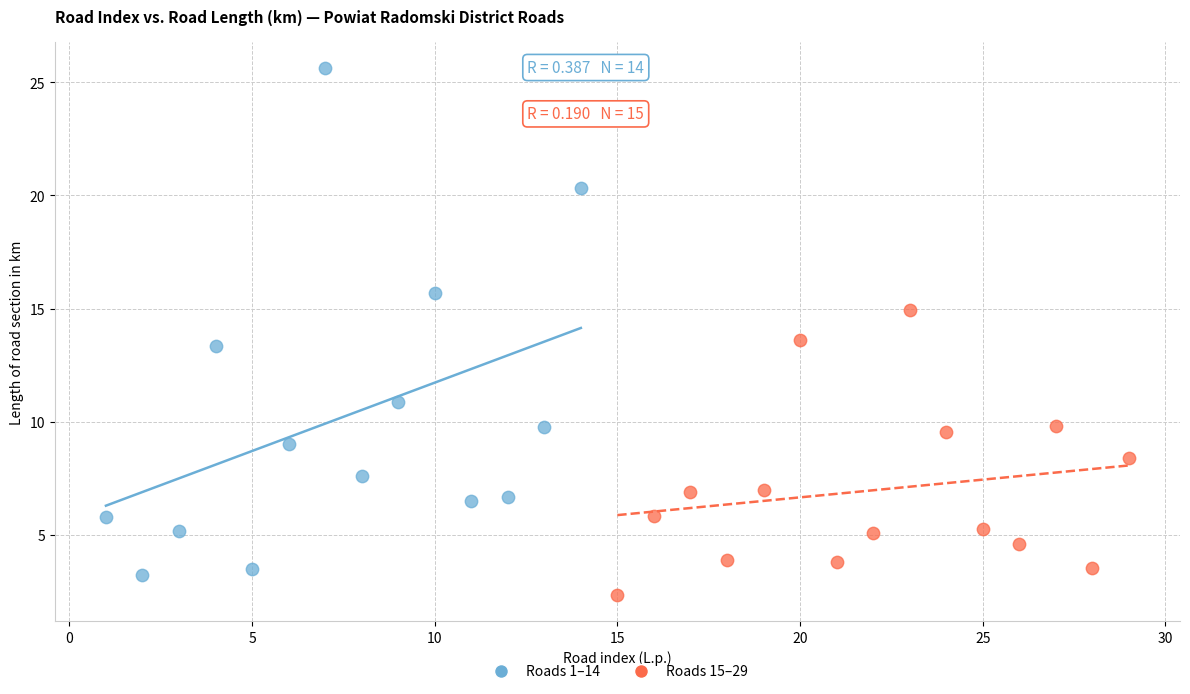

Which series contains the lowest Y value?

Roads 15–29